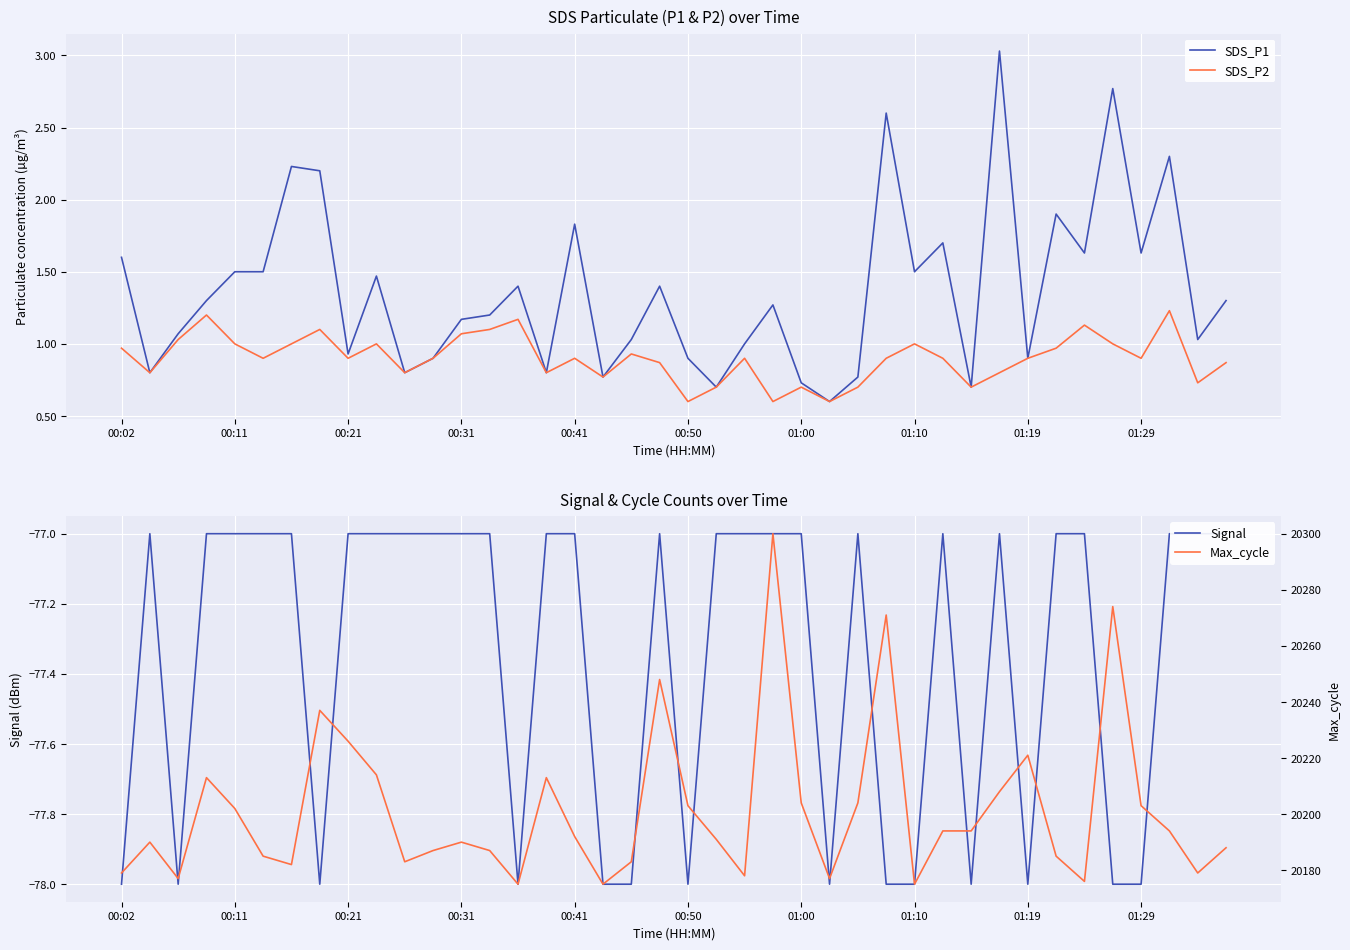

Where is SDS_P1 nearest to the value 1?

22